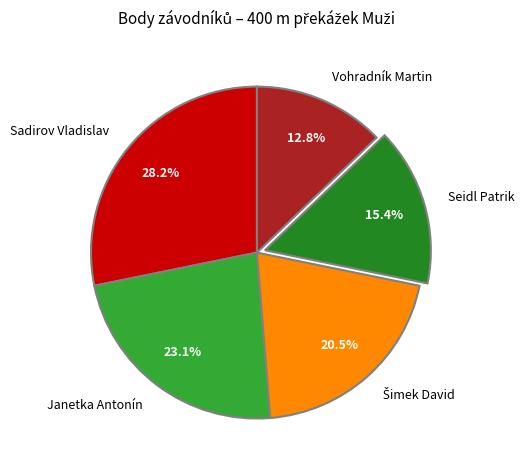

Is there a majority slice in this chart?

No